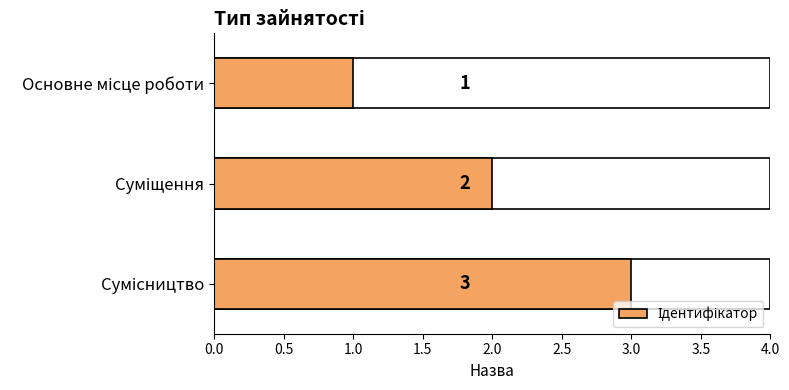

Which has a higher value, Суміщення or Основне місце роботи?

Суміщення